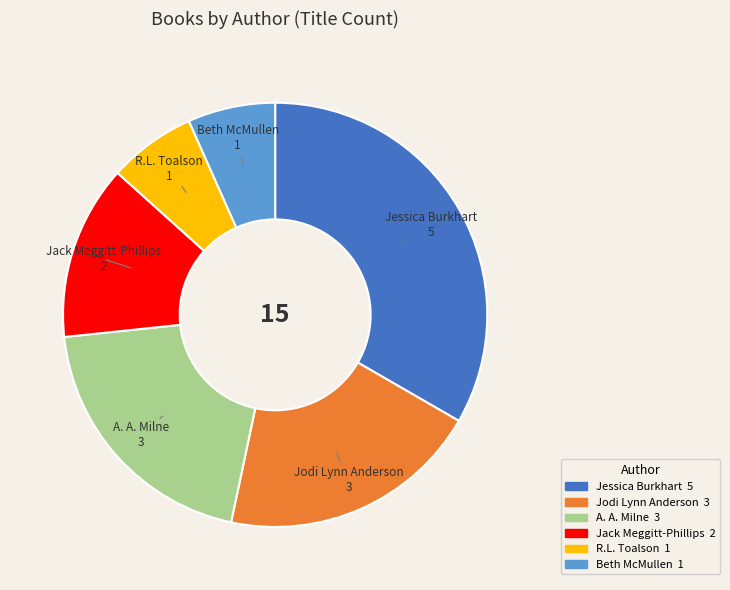

Is there a majority slice in this chart?

No